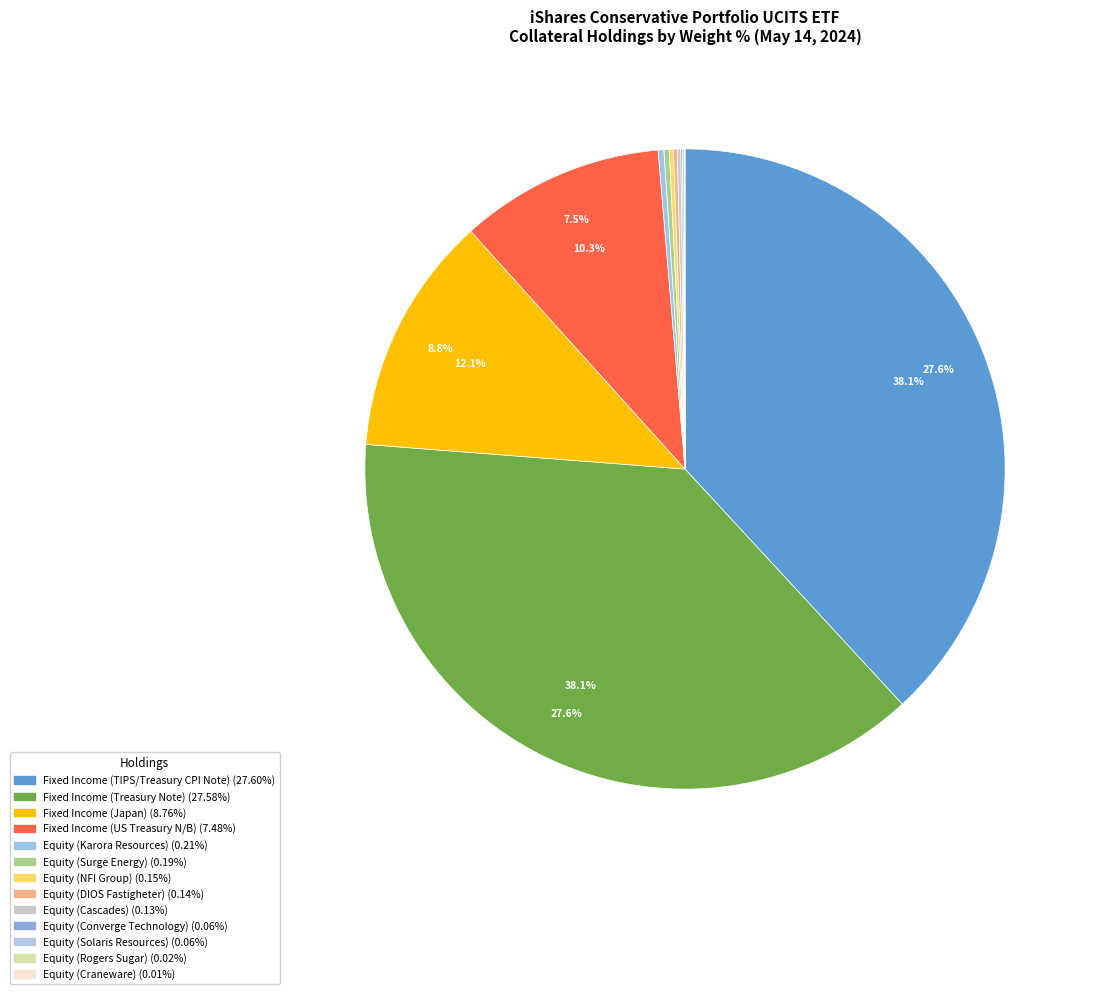

What is the change in value from Fixed Income (Treasury Note) to Equity (Rogers Sugar)?

-27.6